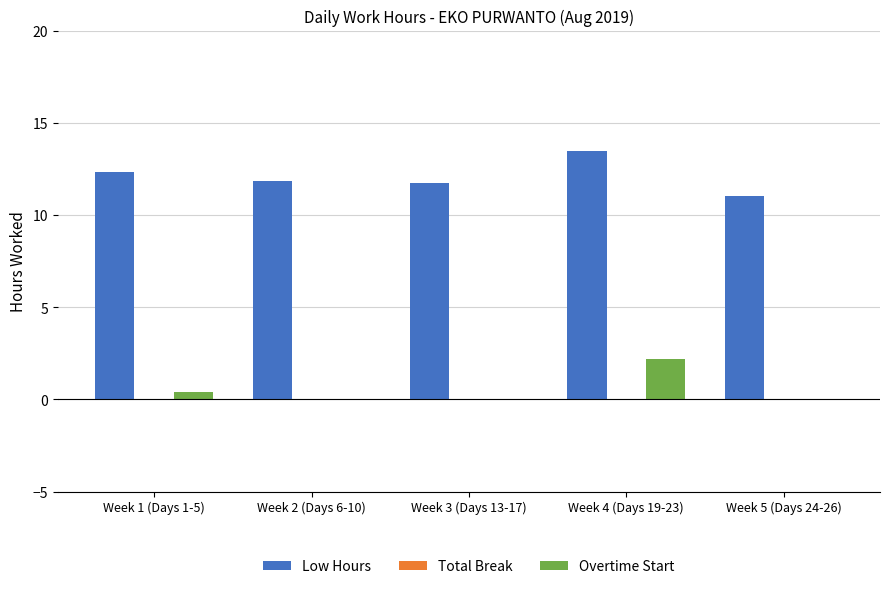

Between Week 2 (Days 6-10) and Week 4 (Days 19-23), which series saw the biggest shift?

Overtime Start